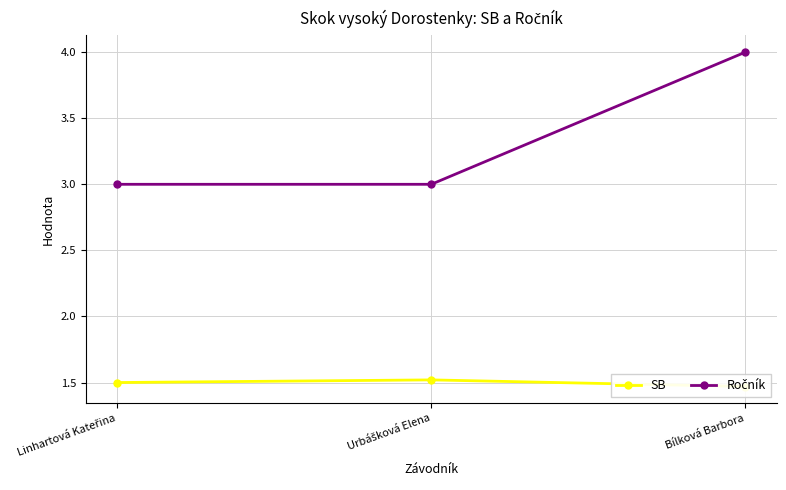

List the series in order of their peak value, highest first.

Ročník, SB